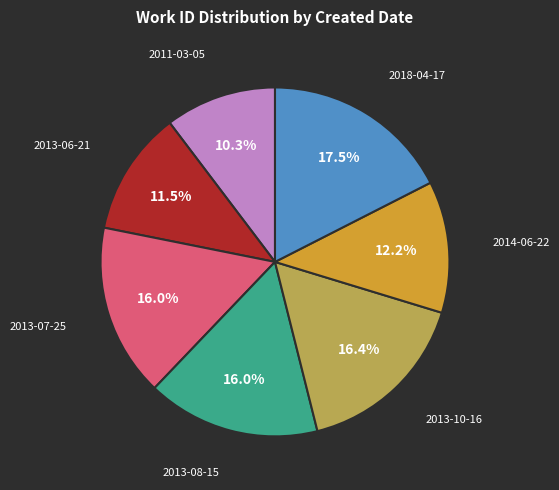

Is there a majority slice in this chart?

No